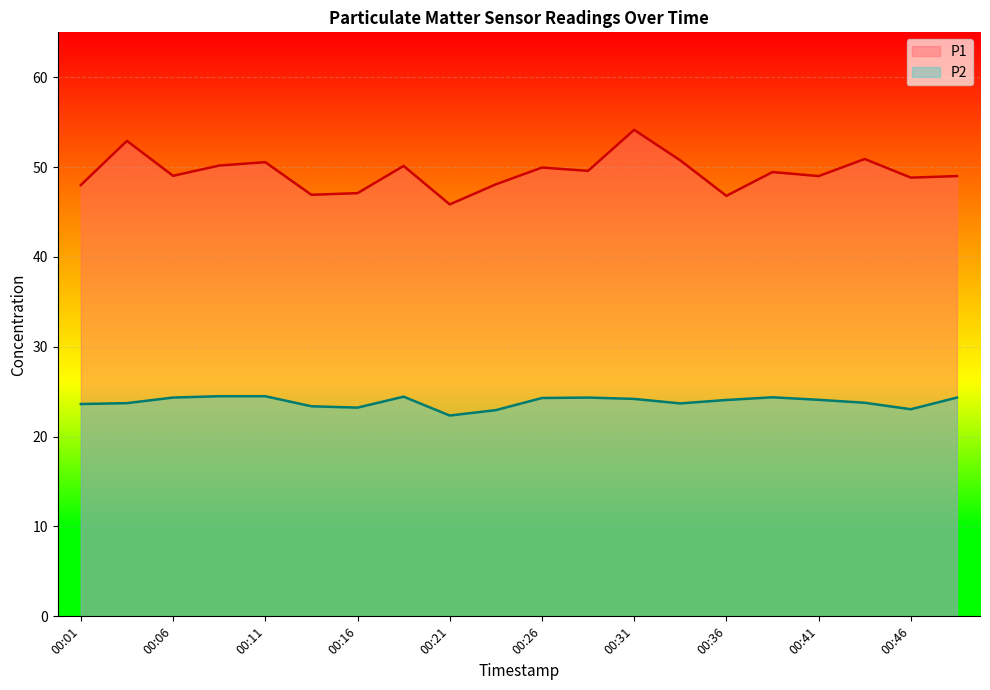

At which label does P2 reach its minimum?

00:21